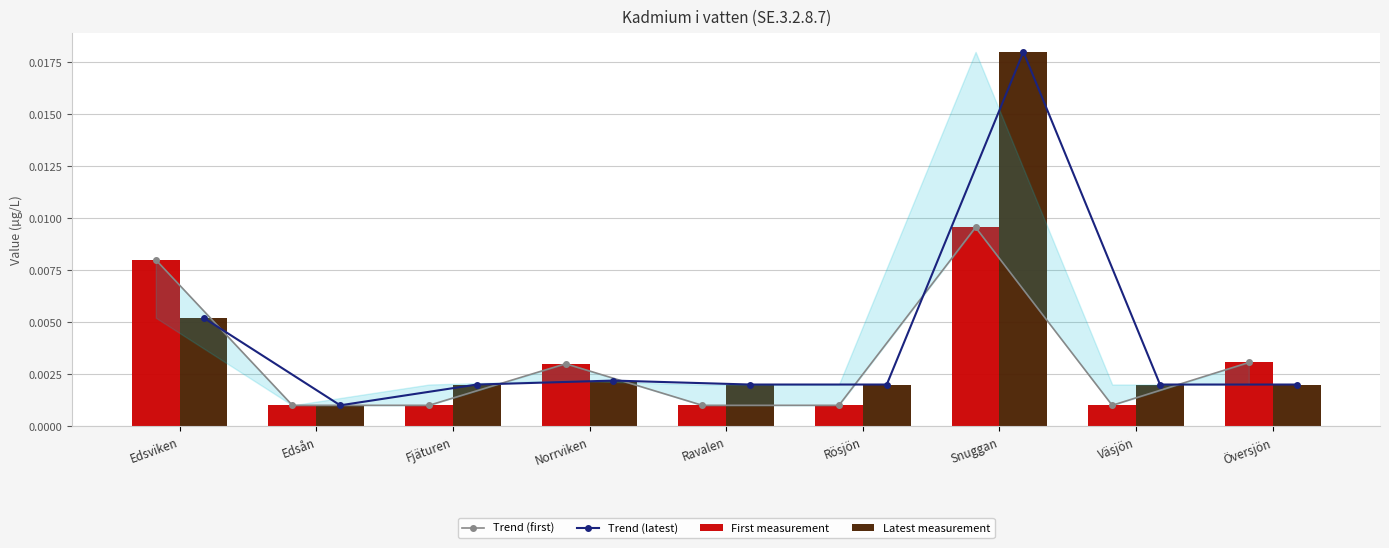

The First measurement series shows 0.0 at Edsviken. True or false?

True